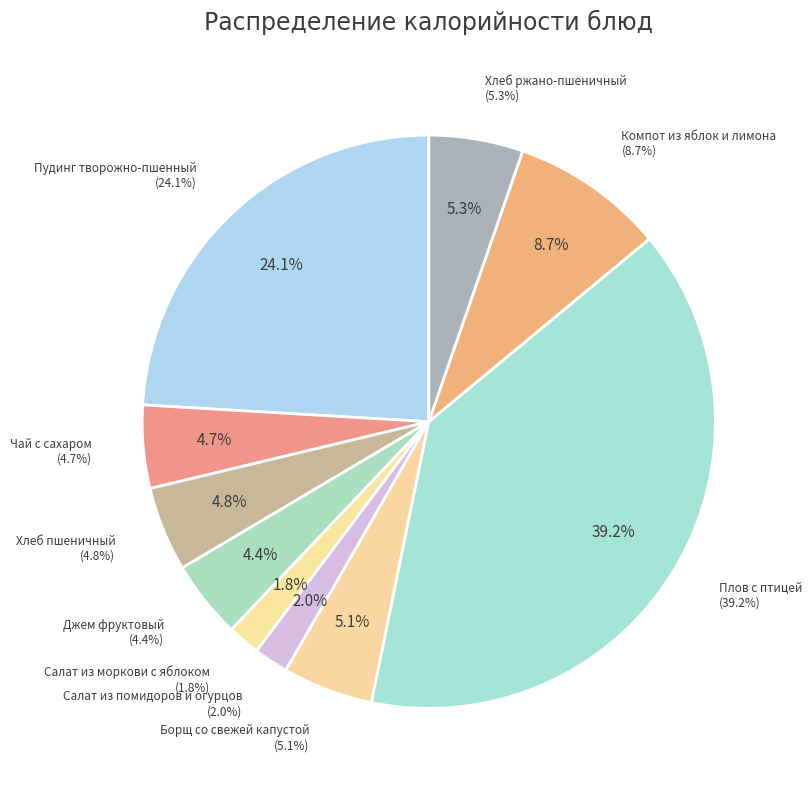

Rank the categories by value from highest to lowest.

Плов с птицей, Пудинг творожно-пшенный, Компот из яблок и лимона, Хлеб ржано-пшеничный, Борщ со свежей капустой, Хлеб пшеничный, Чай с сахаром, Джем фруктовый, Салат из помидоров и огурцов, Салат из моркови с яблоком